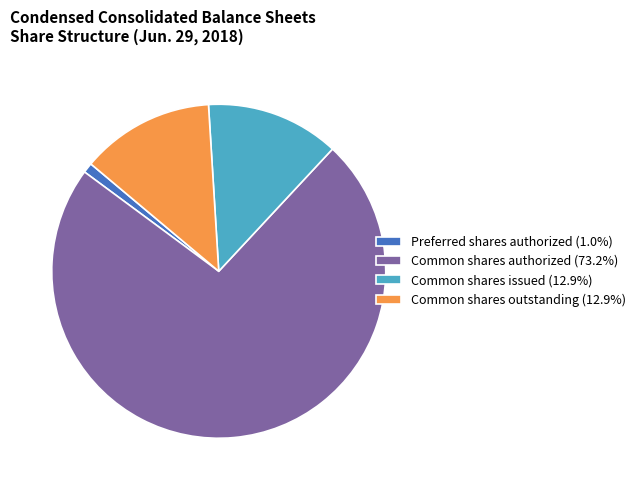

What is the ratio of the value at Common shares outstanding (12.9%) to the value at Common shares issued (12.9%)?

1.0